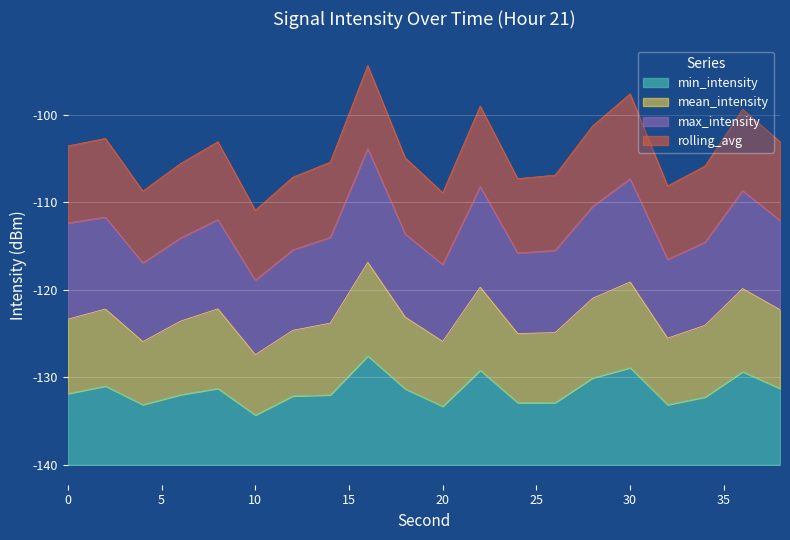

Which label corresponds to the smallest value in the chart?

10